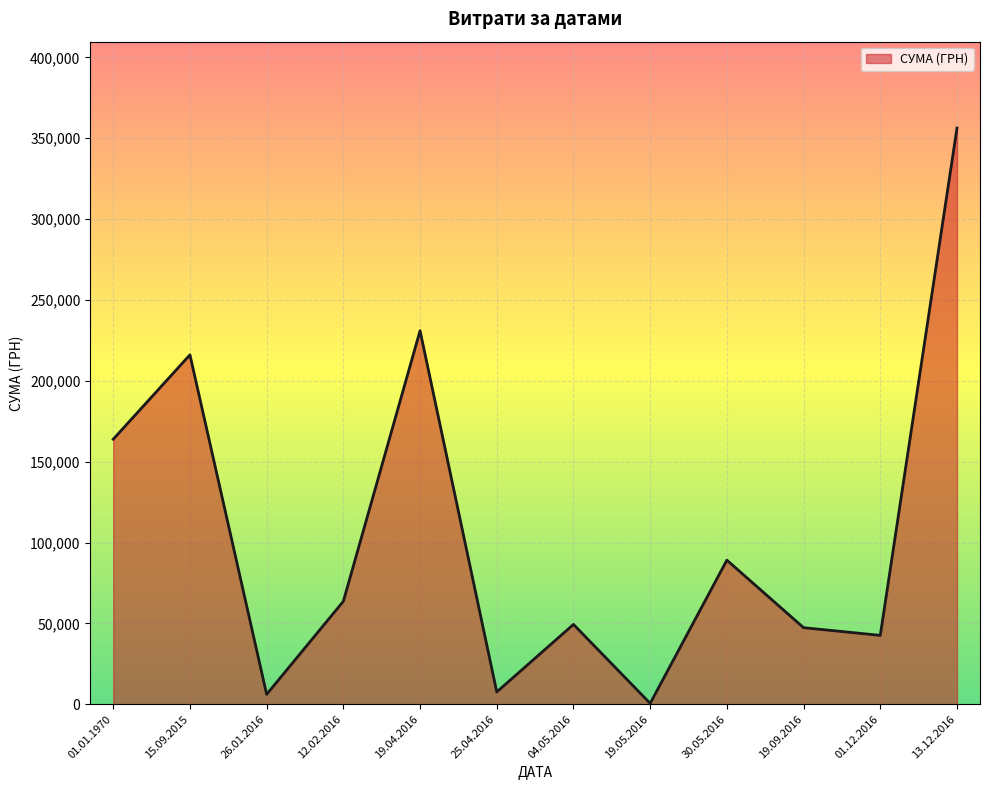

What is the change in value from 04.05.2016 to 30.05.2016?

+39741.0